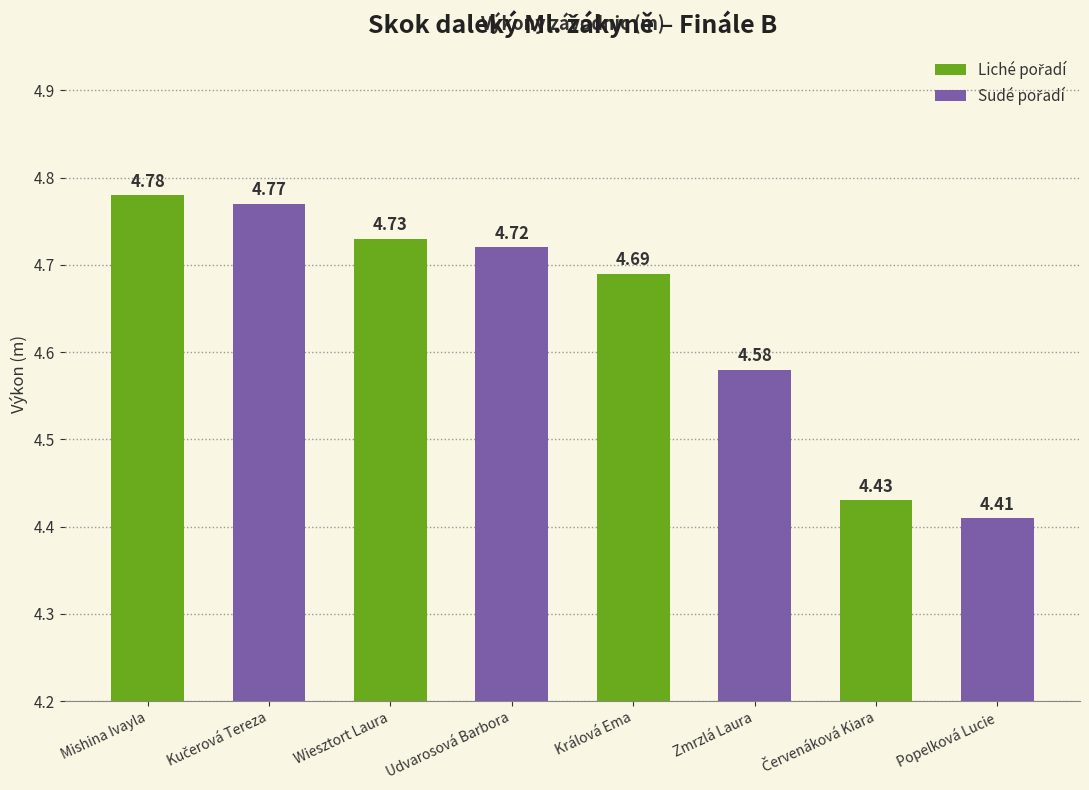

Which label corresponds to the smallest value in the chart?

Popelková Lucie